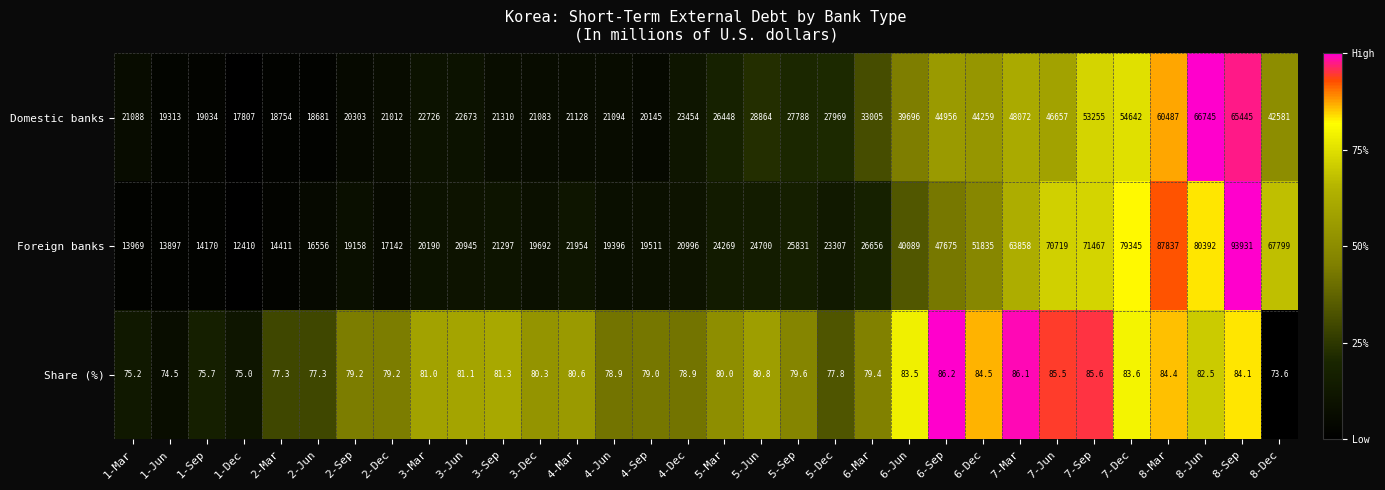

What is the sum of all Share (%) values?

2571.7